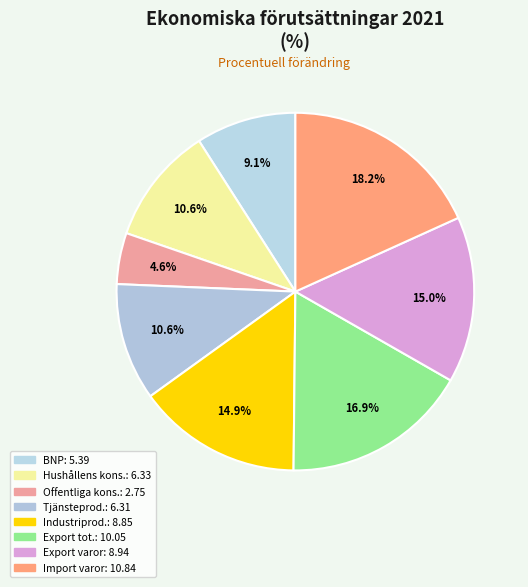

Which category has the biggest portion of the pie?

Import, varor